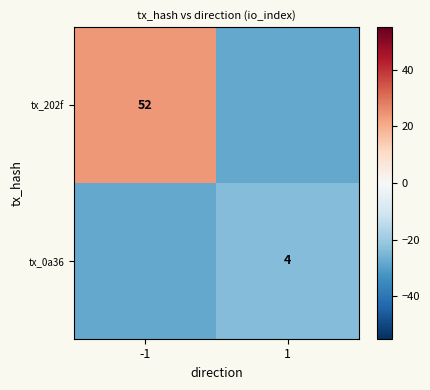

What is the difference between the tx_0a36 values at 1 and -1?

4